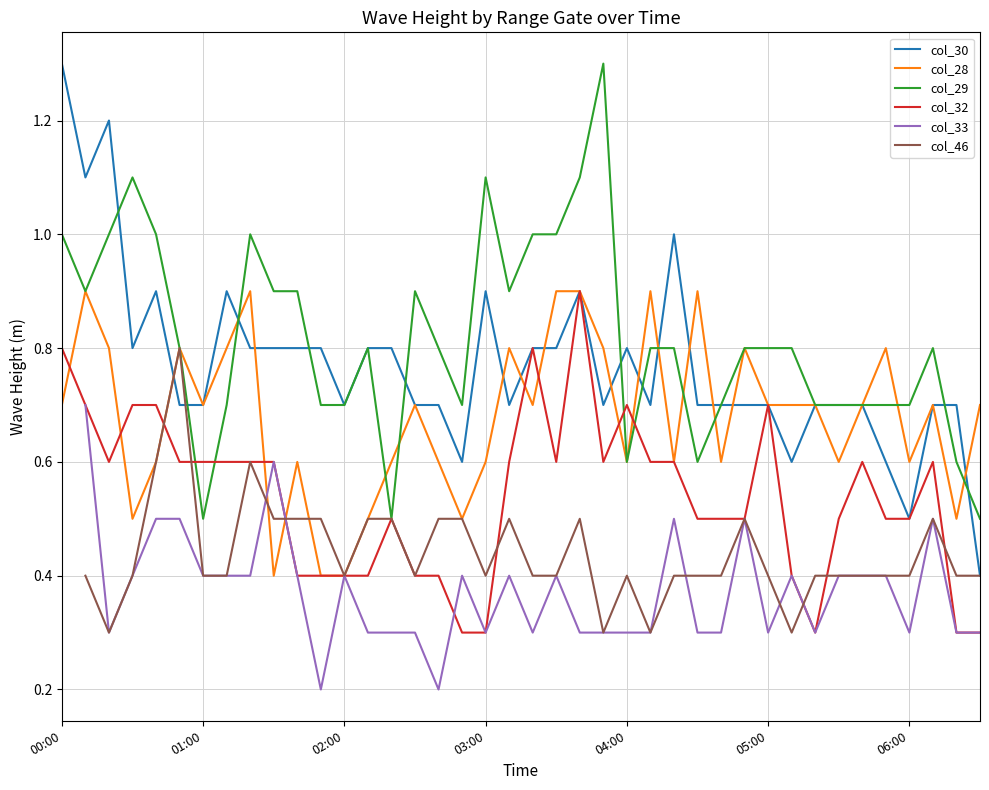

Is this an area chart (filled region under the line)?

No